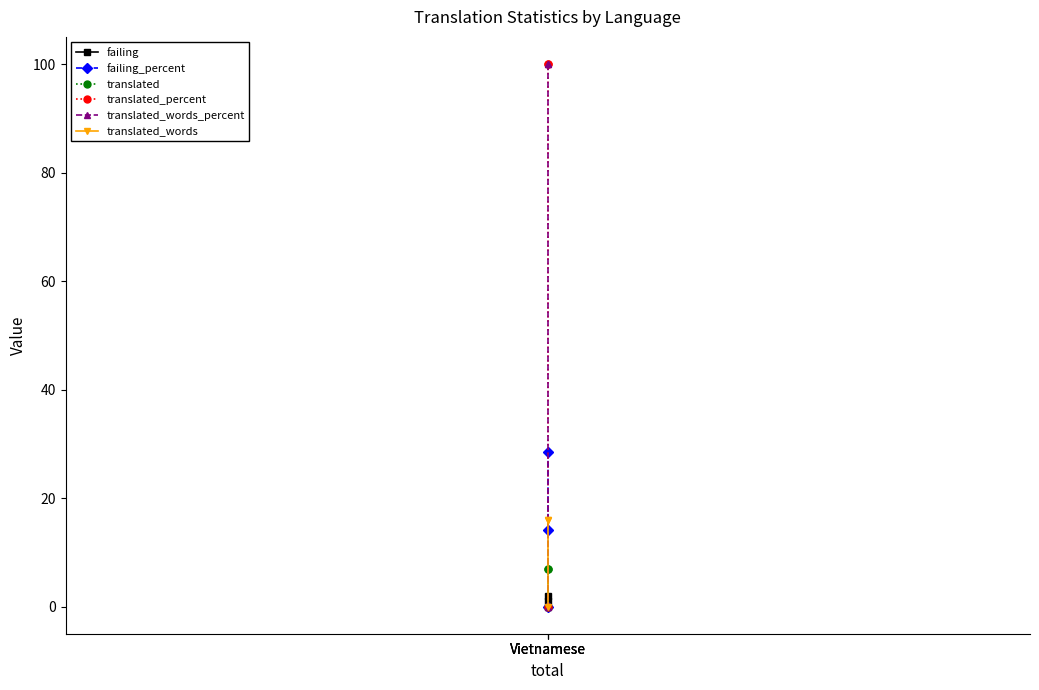

What is the difference between the failing values at Vietnamese and Vietnamese?

1.0